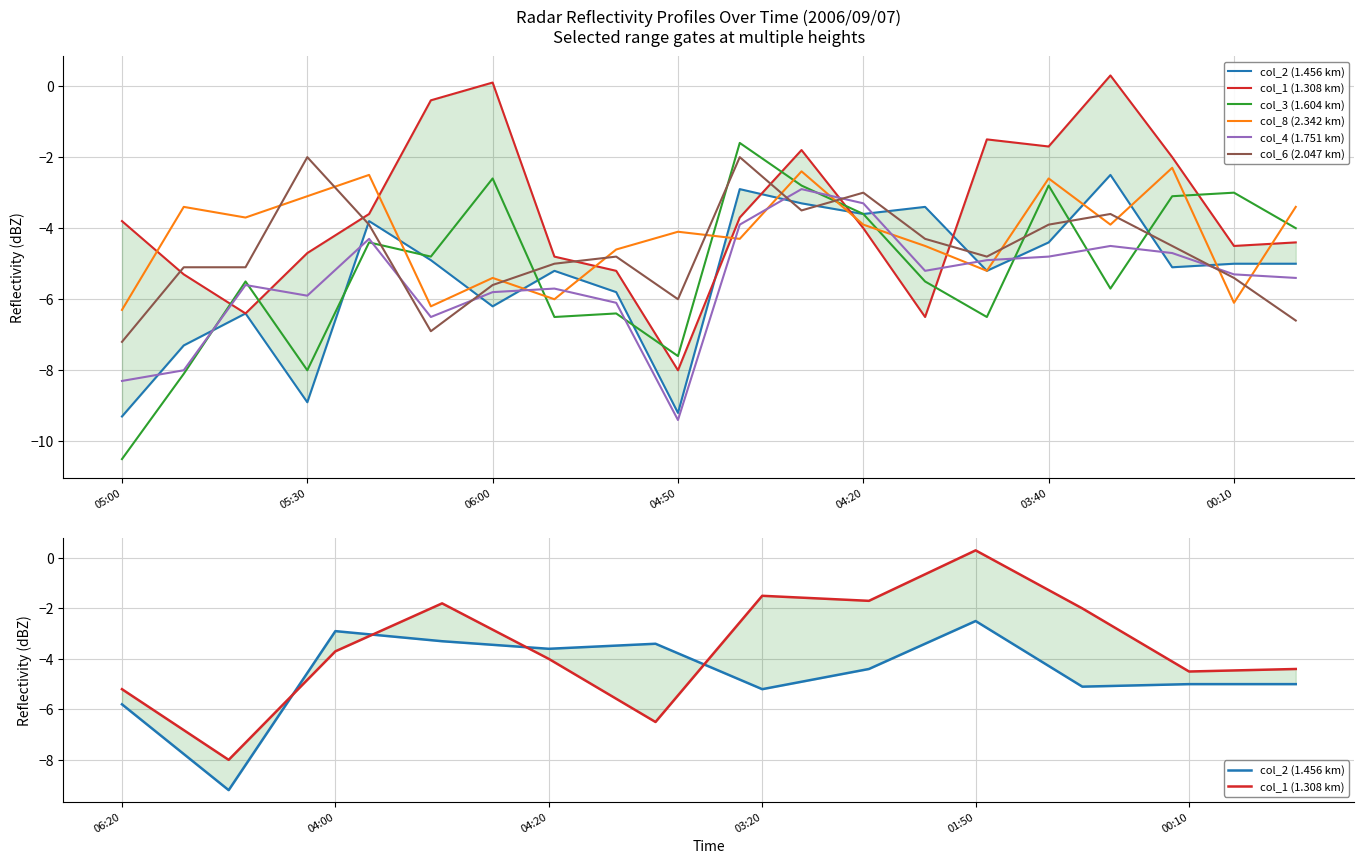

Which series has the largest total across all categories?

col_1